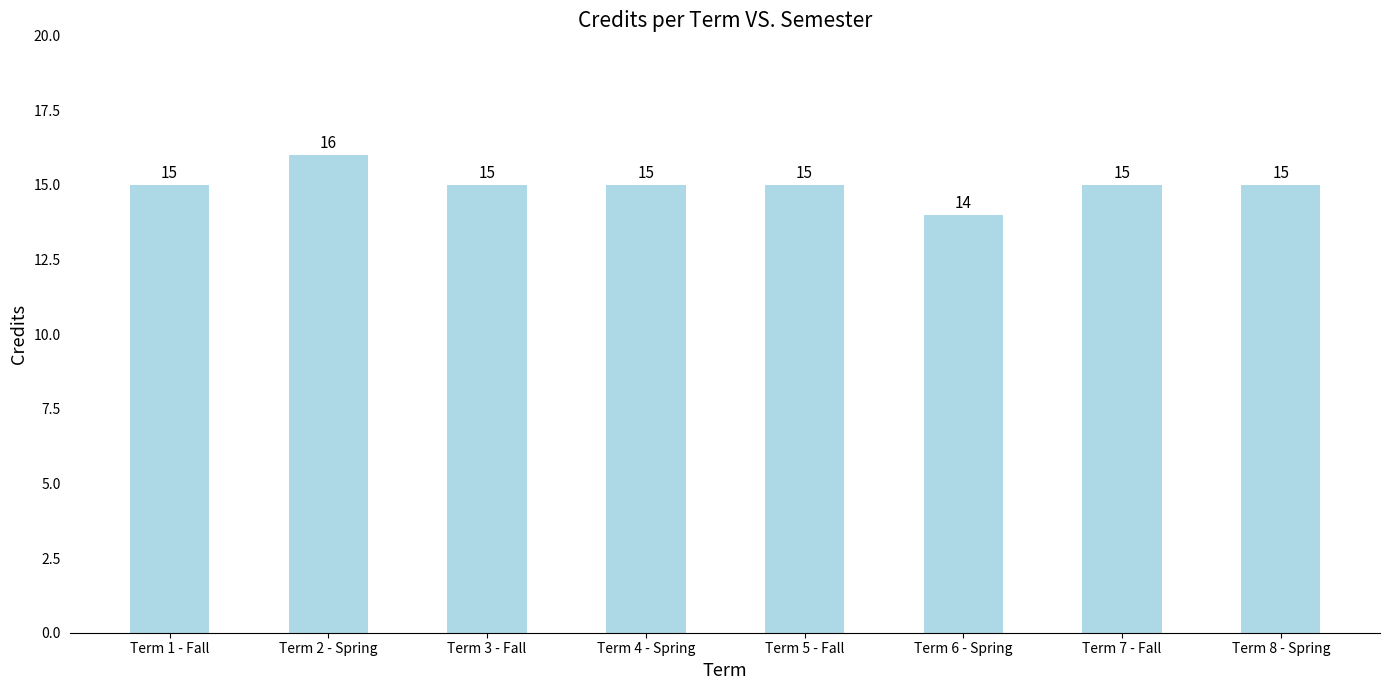

Reading left to right, list all the values displayed in this chart.

Term 1 - Fall=15	Term 2 - Spring=16	Term 3 - Fall=15	Term 4 - Spring=15	Term 5 - Fall=15	Term 6 - Spring=14	Term 7 - Fall=15	Term 8 - Spring=15